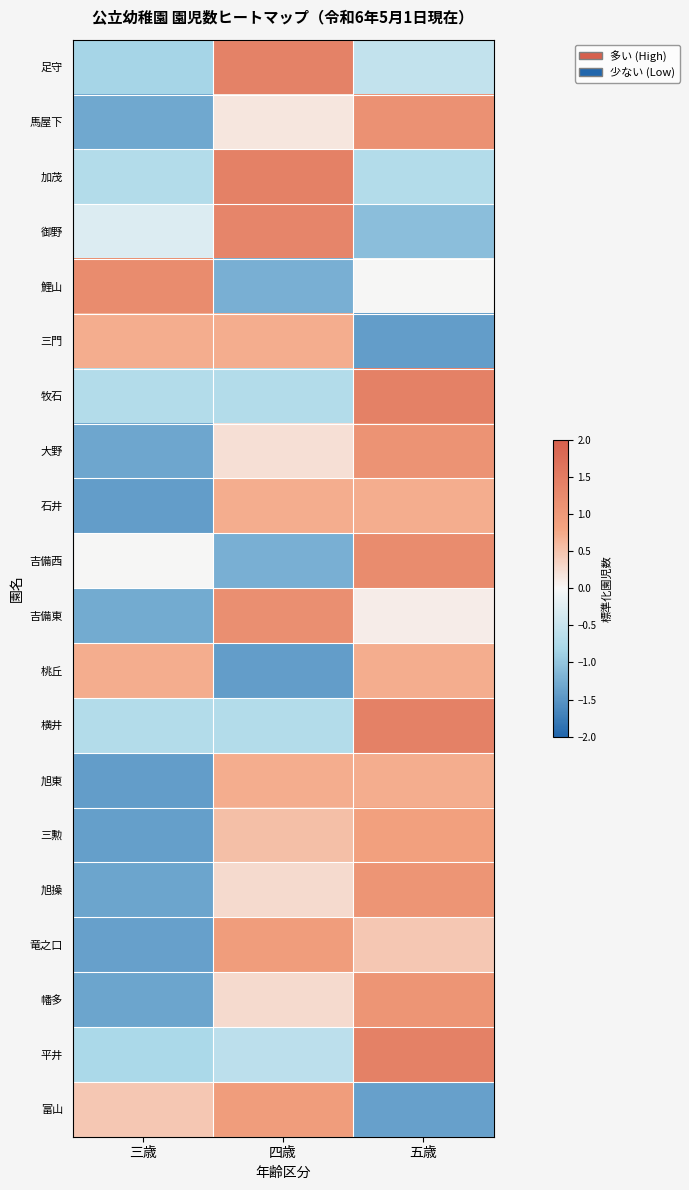

Reading right to left, what are all the values shown in this chart?

足守: 五歳=-0.6	四歳=1.4	三歳=-0.8
馬屋下: 五歳=1.1	四歳=0.2	三歳=-1.3
加茂: 五歳=-0.7	四歳=1.4	三歳=-0.7
御野: 五歳=-1.1	四歳=1.3	三歳=-0.3
鯉山: 五歳=0.0	四歳=-1.2	三歳=1.2
三門: 五歳=-1.4	四歳=0.7	三歳=0.7
牧石: 五歳=1.4	四歳=-0.7	三歳=-0.7
大野: 五歳=1.1	四歳=0.2	三歳=-1.3
石井: 五歳=0.7	四歳=0.7	三歳=-1.4
吉備西: 五歳=1.2	四歳=-1.2	三歳=0.0
吉備東: 五歳=0.1	四歳=1.2	三歳=-1.3
桃丘: 五歳=0.7	四歳=-1.4	三歳=0.7
横井: 五歳=1.4	四歳=-0.7	三歳=-0.7
旭東: 五歳=0.7	四歳=0.7	三歳=-1.4
三勲: 五歳=0.9	四歳=0.5	三歳=-1.4
旭操: 五歳=1.1	四歳=0.3	三歳=-1.3
竜之口: 五歳=0.5	四歳=0.9	三歳=-1.4
幡多: 五歳=1.1	四歳=0.3	三歳=-1.3
平井: 五歳=1.4	四歳=-0.6	三歳=-0.8
富山: 五歳=-1.4	四歳=0.9	三歳=0.5